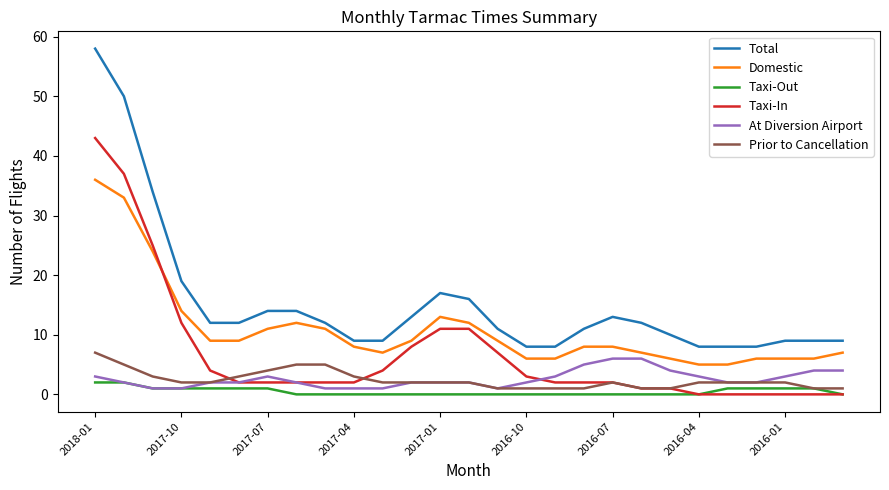

What is the highest value of the At Diversion Airport series?

6